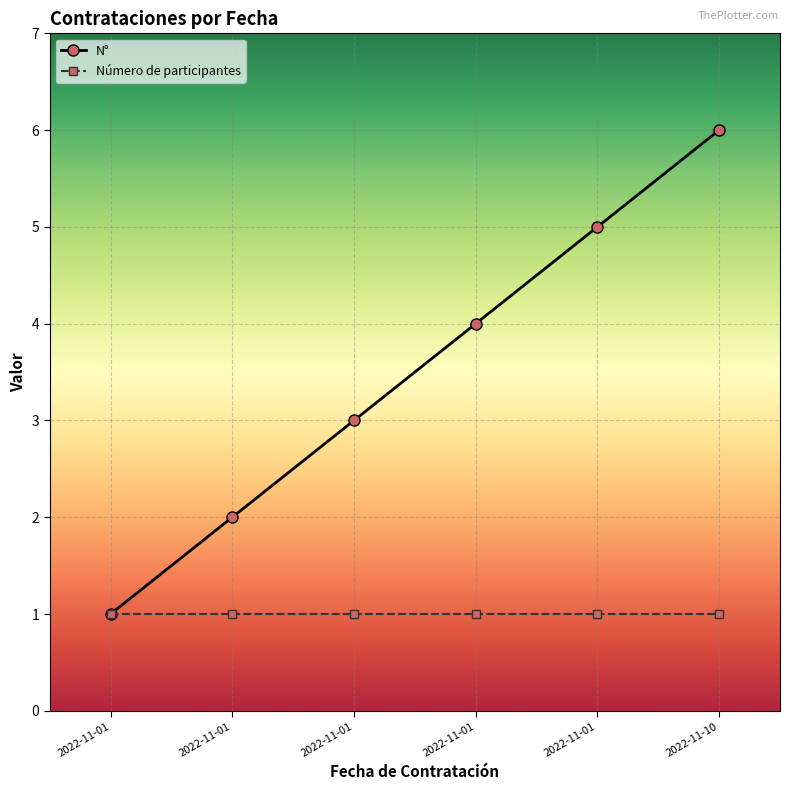

Does the chart display data point markers on the line(s)?

Yes